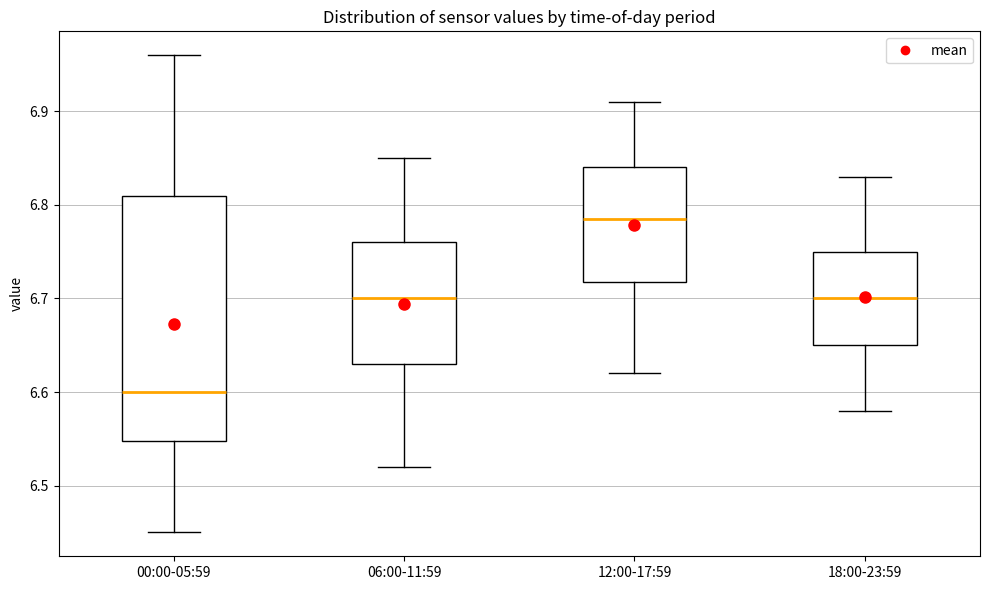

Which box's median line is the highest?

12:00-17:59